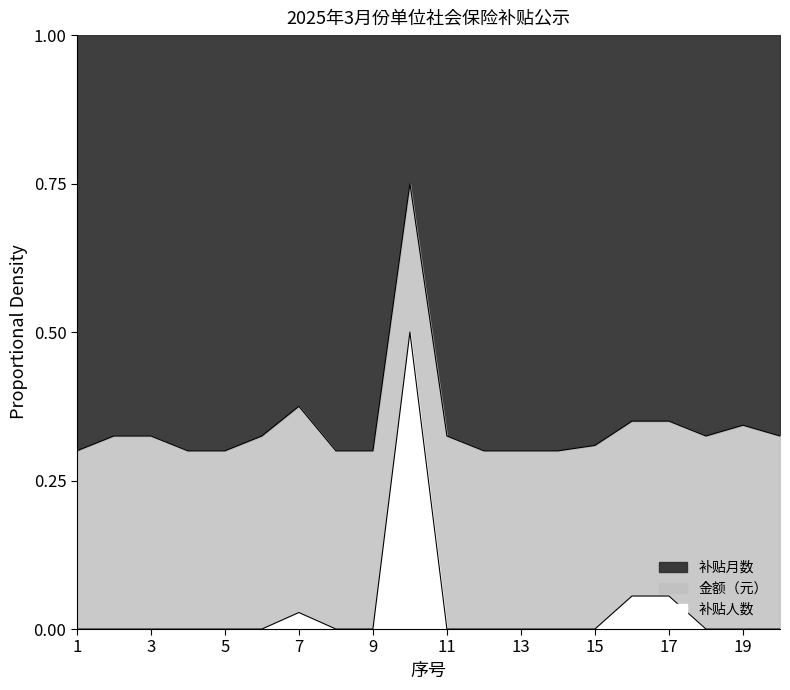

What is the difference between the maximum and second lowest values in the 补贴人数 series?

0.5